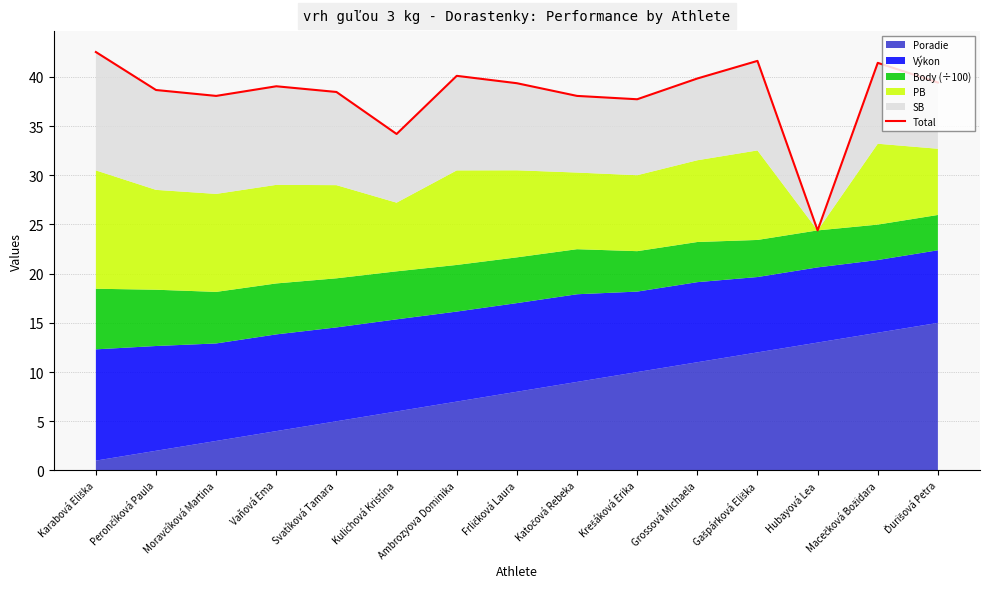

At which category does the chart reach its minimum across all series?

Hubayová Lea